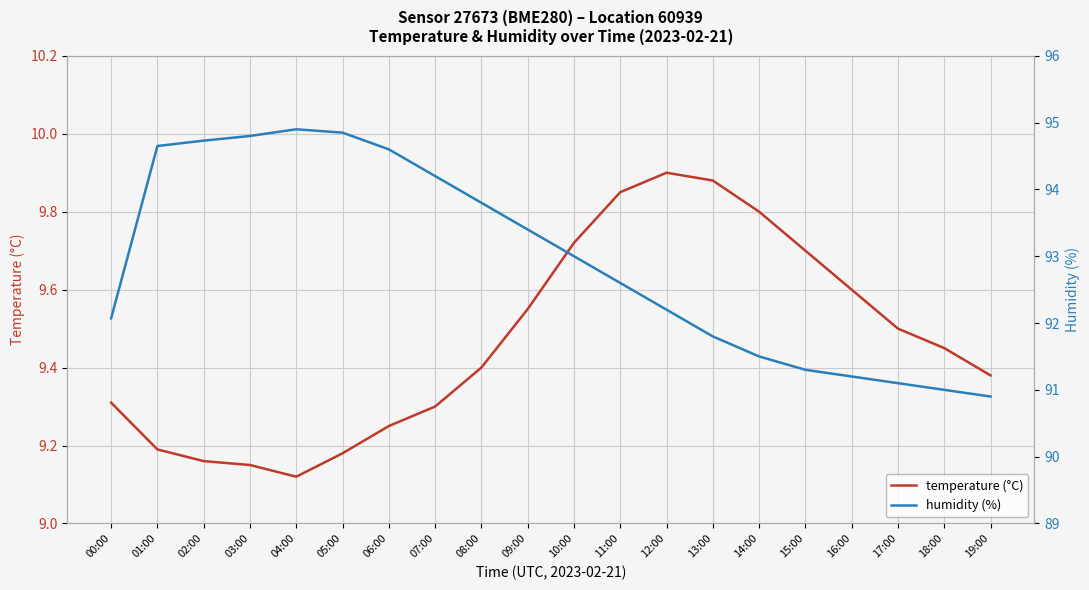

Is the value of humidity (%) at 16:00 greater than the value of temperature (°C) at 18:00?

Yes